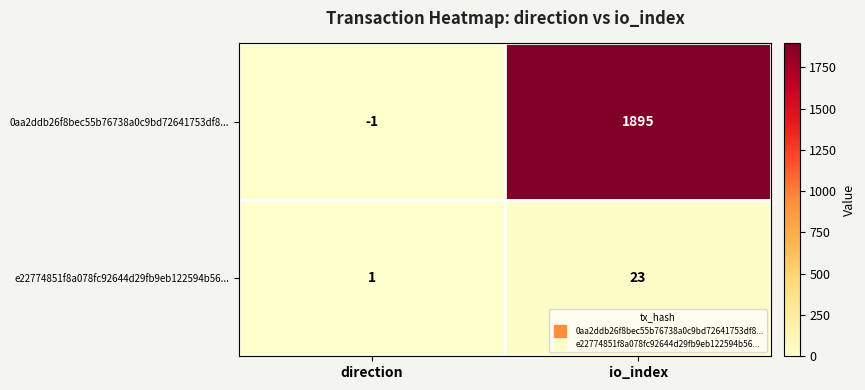

Which series has the largest total across all categories?

0aa2ddb26f8bec55b76738a0c9bd72641753df8...